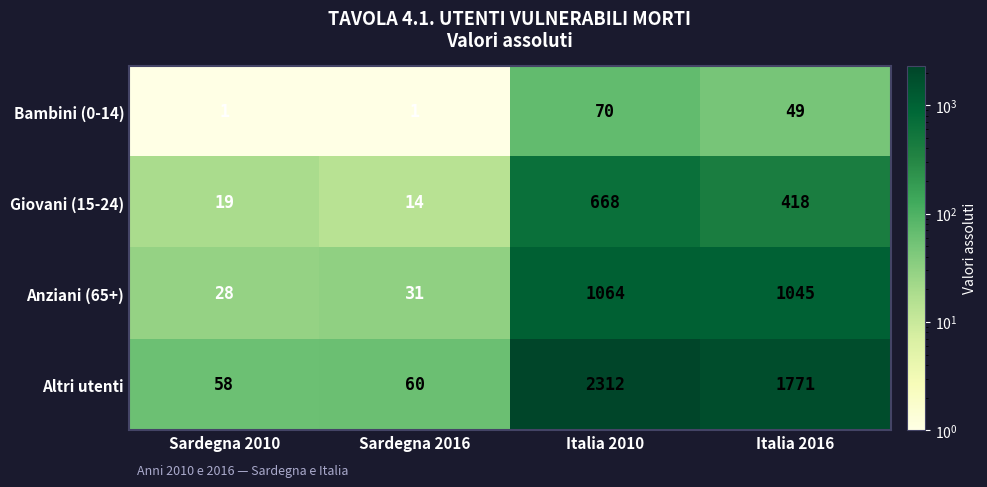

What is the difference between the highest and lowest values at Italia 2010?

2242